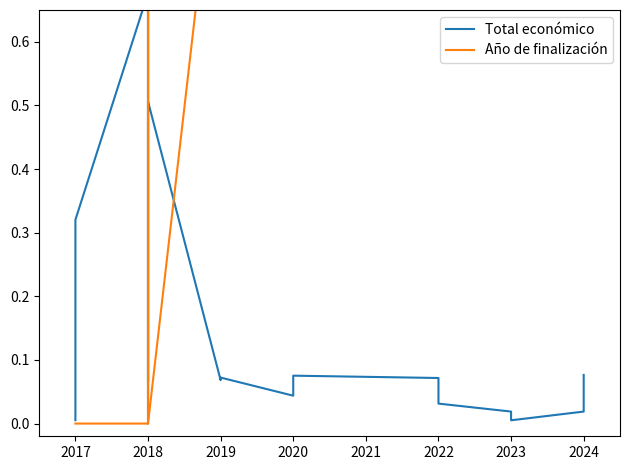

How many interior local valleys does the Año de finalización series have?

2